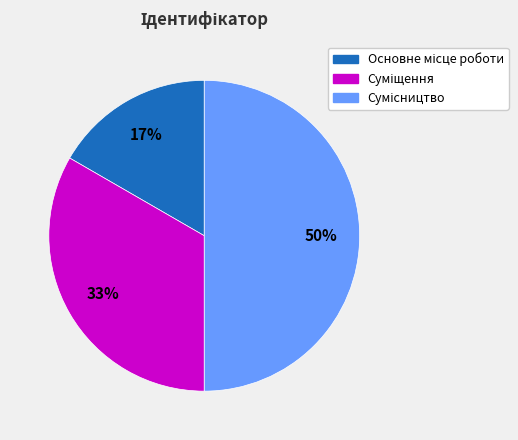

To the nearest percent, what is the difference between the largest and smallest slice percentages?

33%